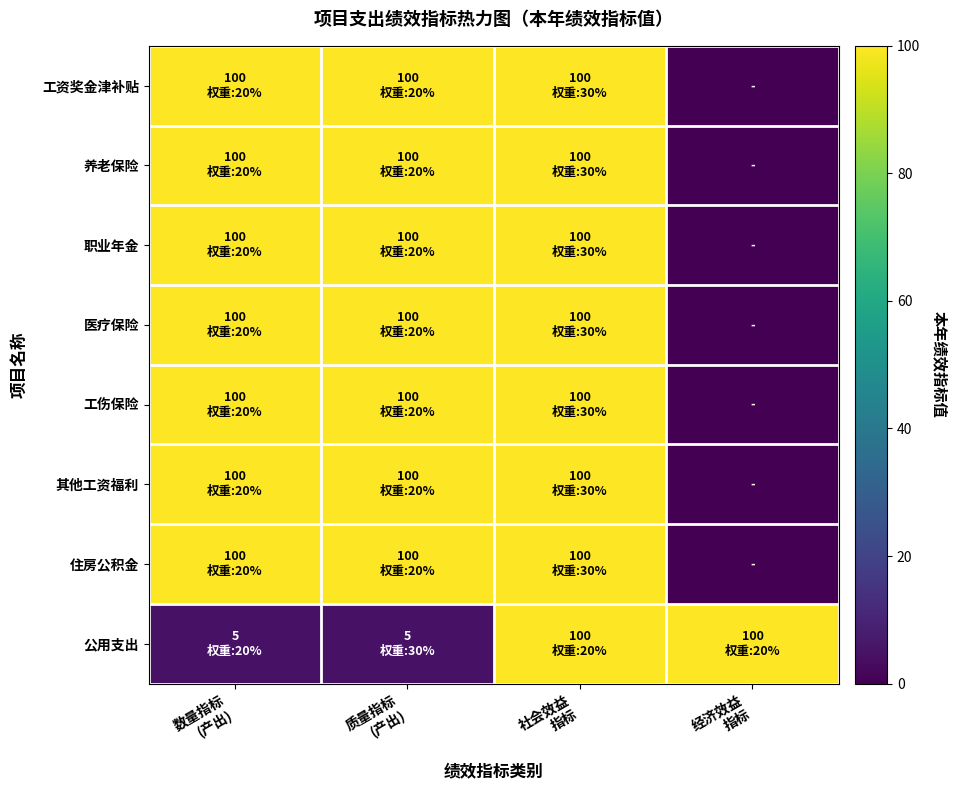

At 数量指标 (产出), list the series in order from largest to smallest.

工资奖金津补贴, 养老保险, 职业年金, 医疗保险, 工伤保险, 其他工资福利, 住房公积金, 公用支出